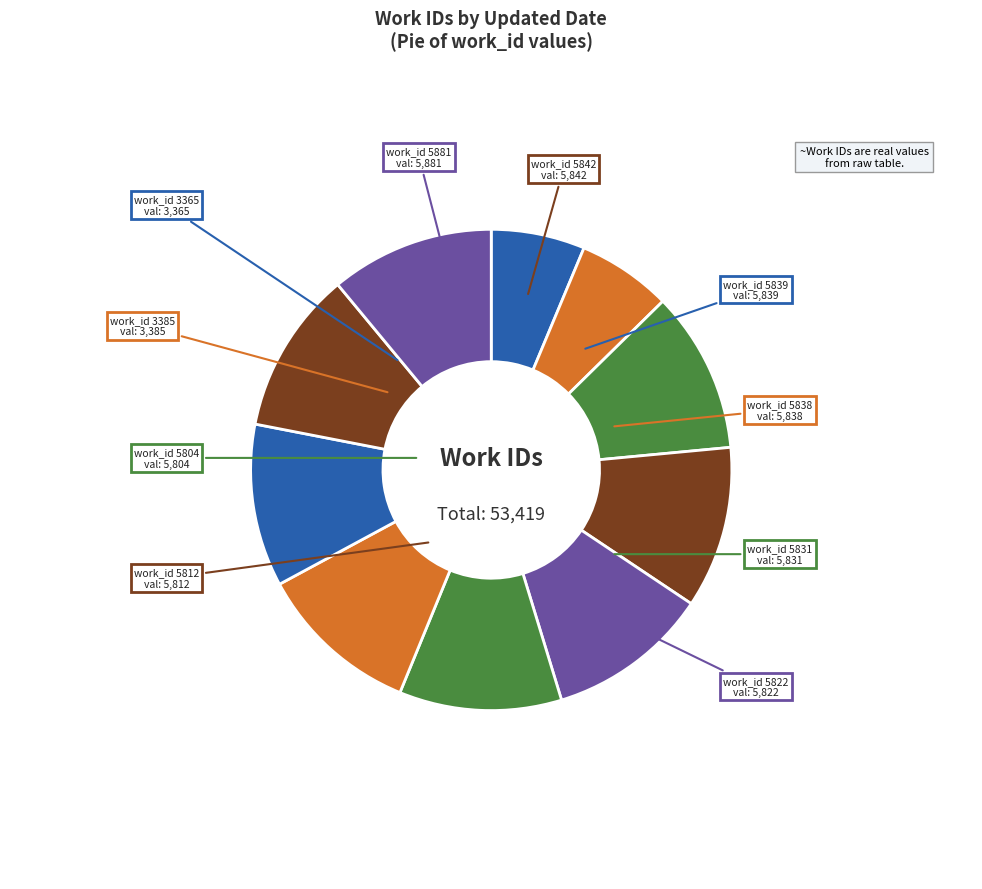

The work_id 5822 slice represents 11% of the pie. True or false?

True